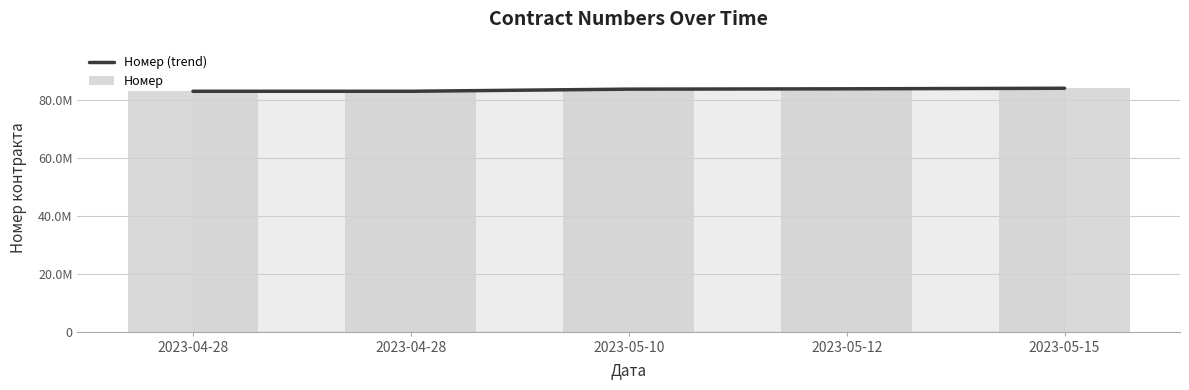

How many values in the Номер (trend) series are below 83833565?

2